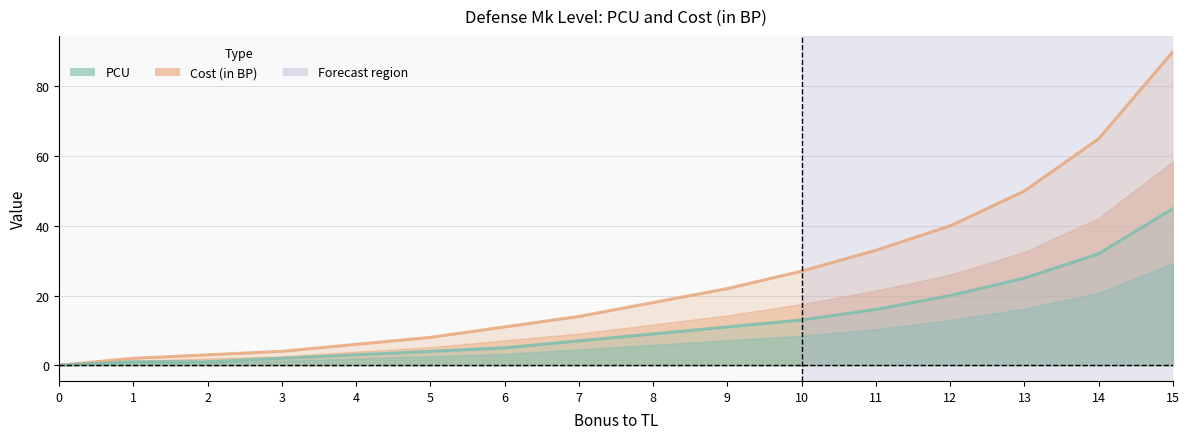

What is the approximate value of Cost (in BP) at 14, to the nearest 5?

65